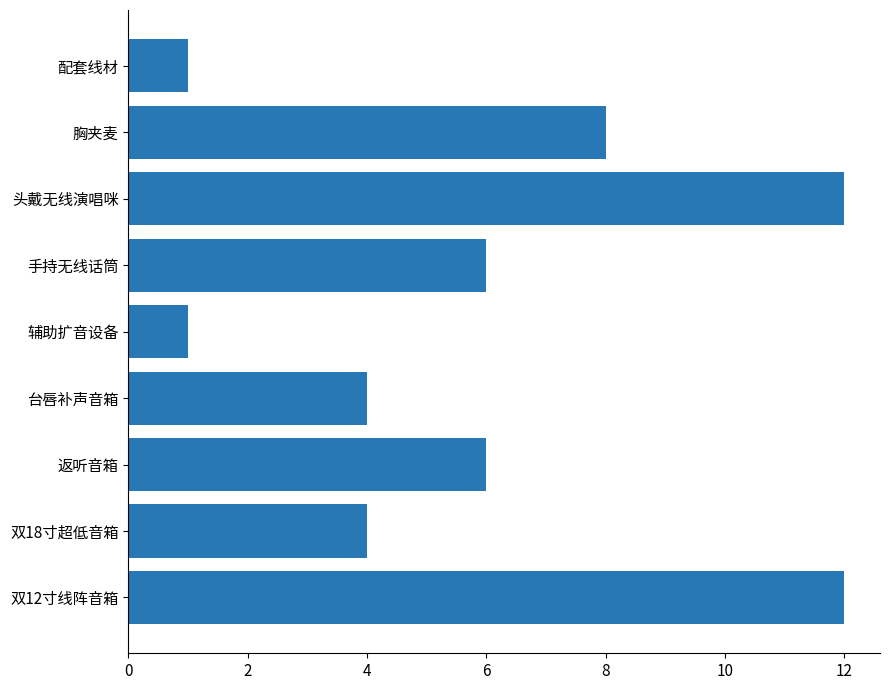

Count the values in the range 4 to 8.

5